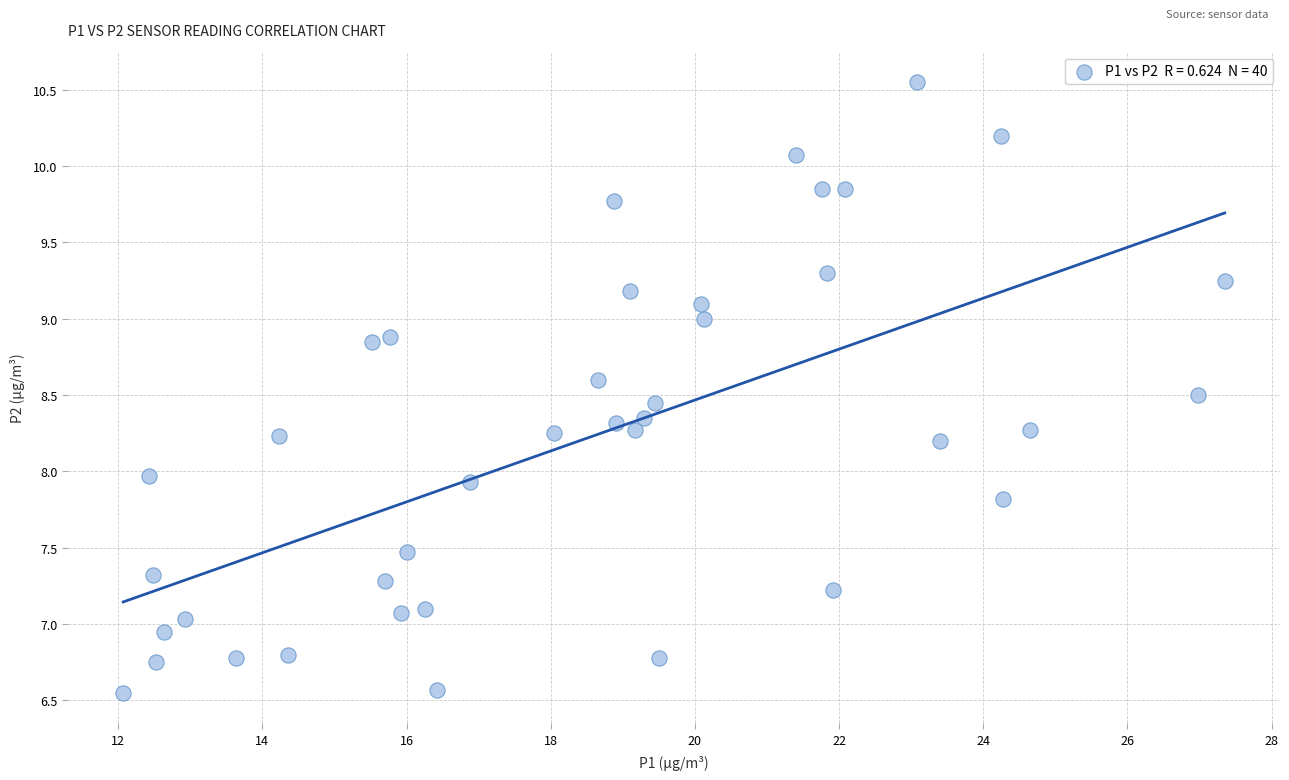

What is the range of X values (max minus min)?

15.3